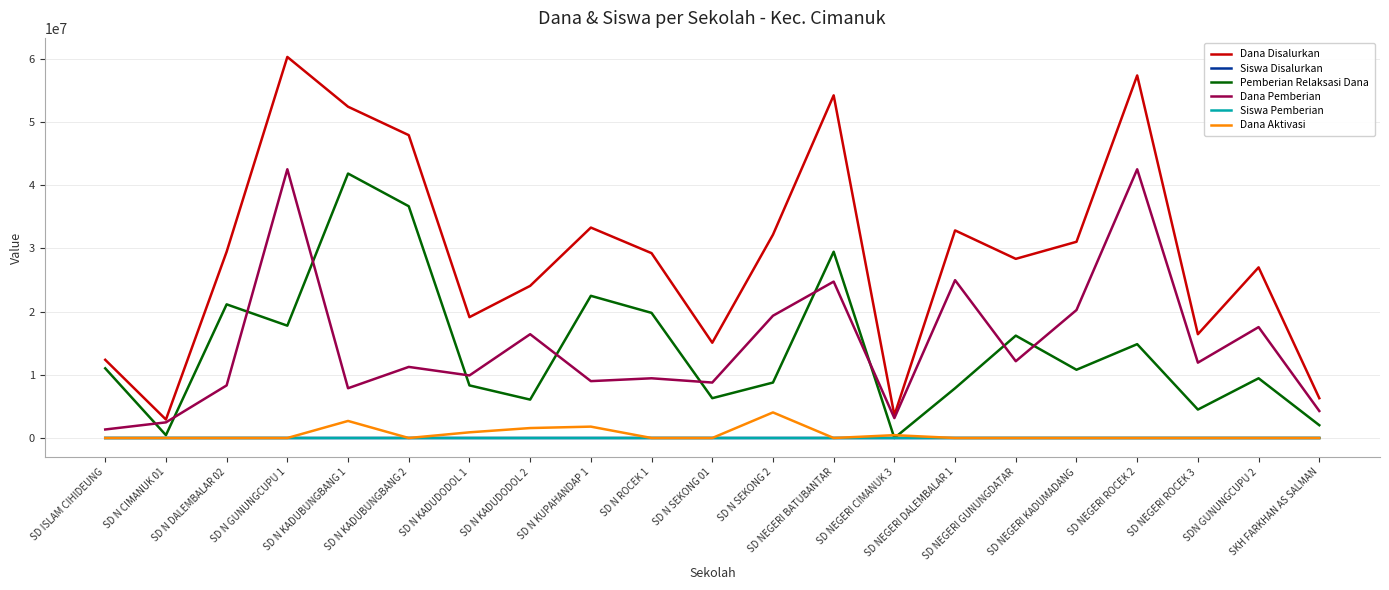

At how many categories does at least one series exceed 5581850?

19